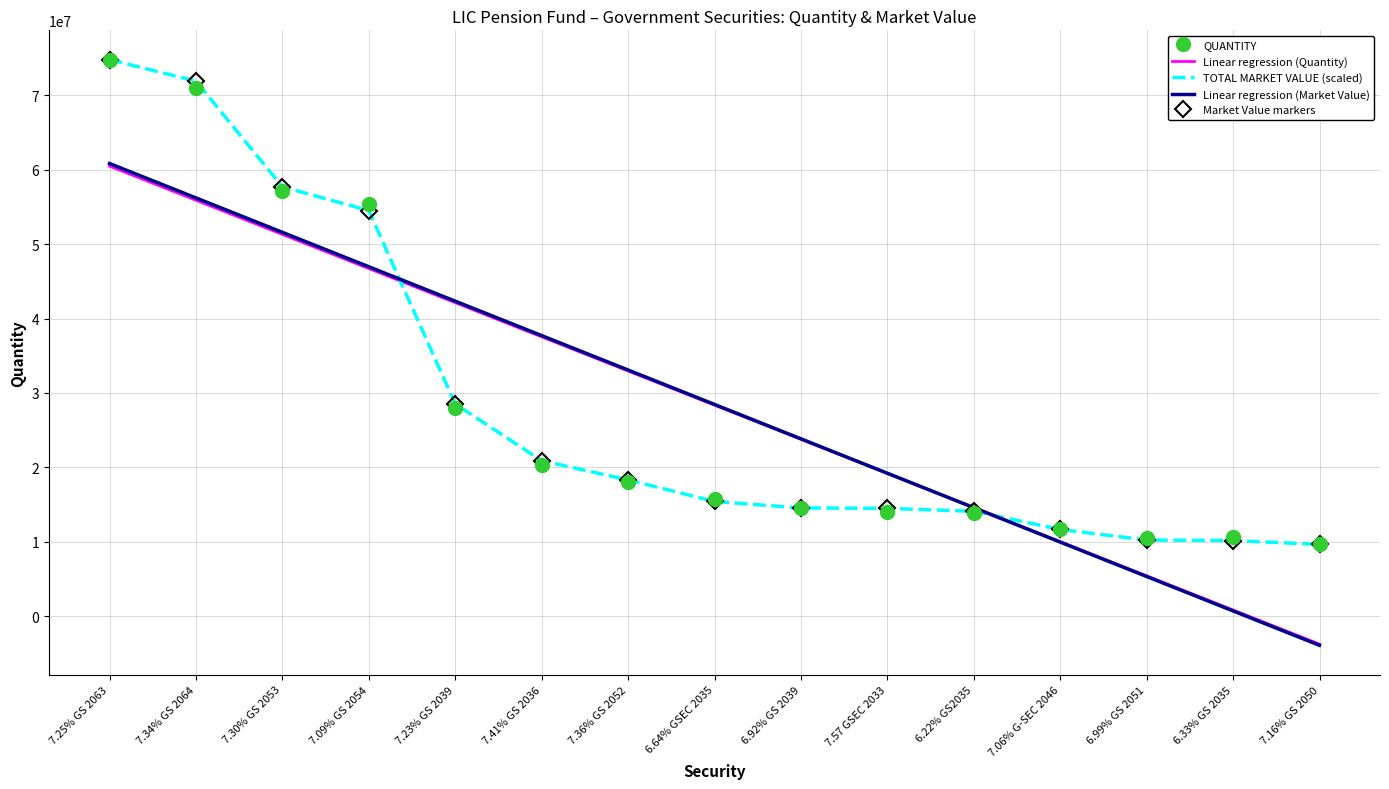

Reading left to right, transcribe all the data shown in this chart.

QUANTITY: 74800000.0	71000000.0	57200000.0	55446200.0	27935800.0	20293000.0	18000000.0	15800000.0	14600000.0	14050000.0	13900000.0	11715000.0	10500000.0	10598000.0	9650000.0
Linear regression (Quantity): 60487871.7	55899013.8	51310156.0	46721298.1	42132440.2	37543582.4	32954724.5	28365866.7	23777008.8	19188151.0	14599293.1	10010435.2	5421577.4	832719.5	-3756138.3
TOTAL MARKET VALUE (scaled): 74800000.0	71907257.8	57704823.9	54511615.9	28522833.4	20897459.9	18311750.1	15419994.4	14540570.3	14486092.3	14100898.3	11653043.1	10234741.9	10162490.3	9650000.0
Linear regression (Market Value): 60839313.8	56213731.5	51588149.3	46962567.1	42336984.8	37711402.6	33085820.3	28460238.1	23834655.9	19209073.6	14583491.4	9957909.2	5332326.9	706744.7	-3918837.5
Market Value markers: 74800000.0	71907257.8	57704823.9	54511615.9	28522833.4	20897459.9	18311750.1	15419994.4	14540570.3	14486092.3	14100898.3	11653043.1	10234741.9	10162490.3	9650000.0